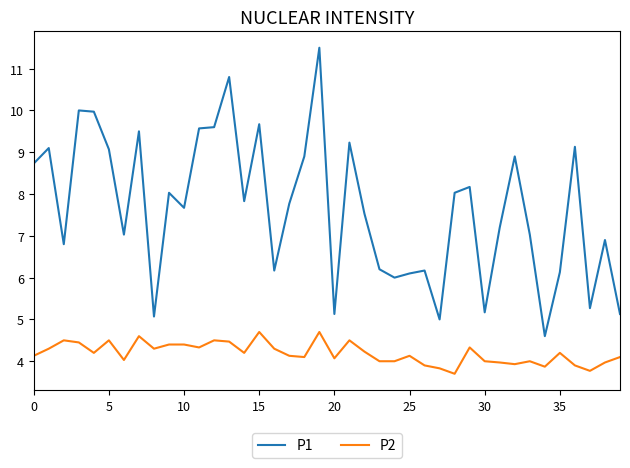

Which series has the largest range (max minus min)?

P1